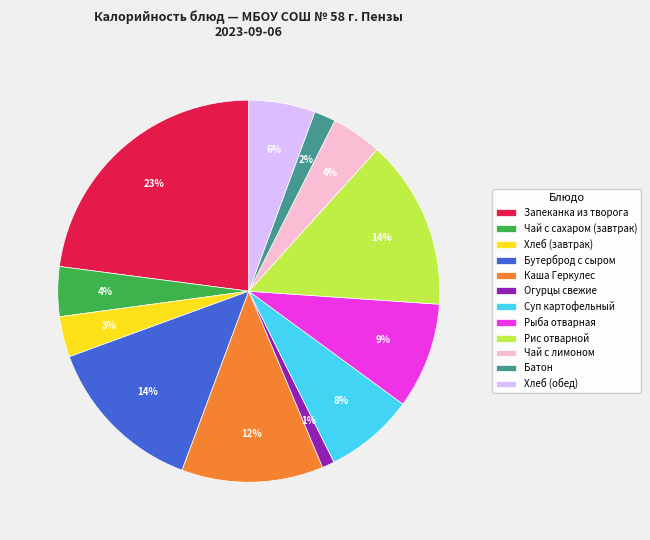

To the nearest percent, what is the average slice percentage?

8%